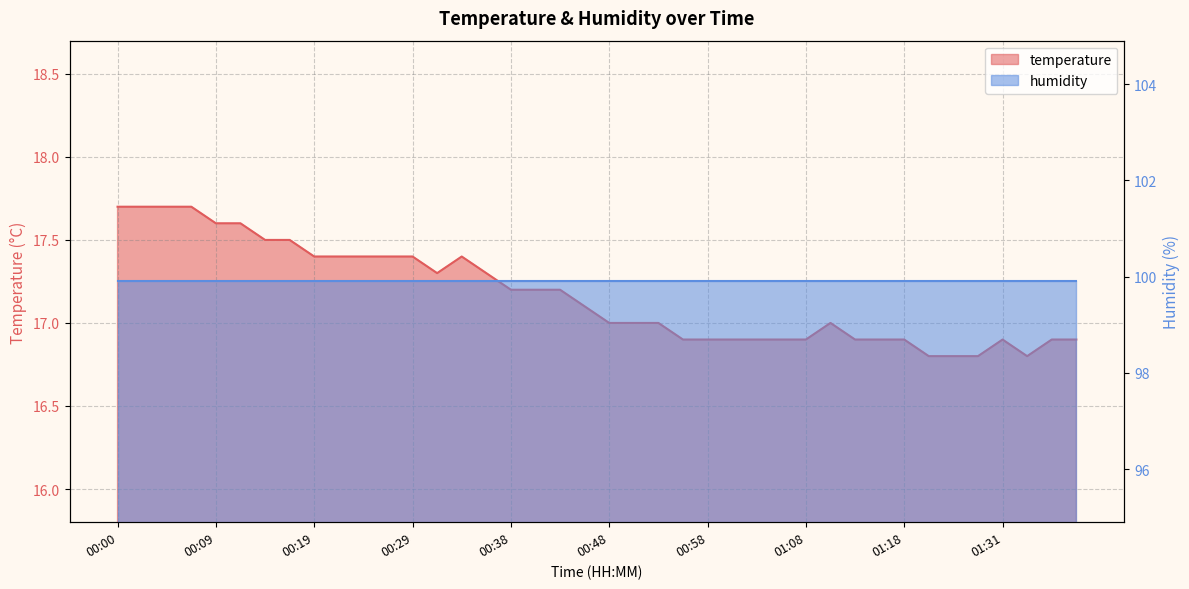

What is the difference between the values at 01:03 and 00:51?

0.1